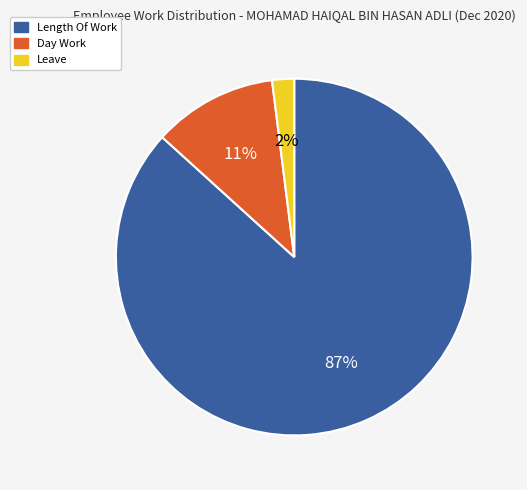

To the nearest percent, what is the difference between the largest and smallest slice percentages?

85%